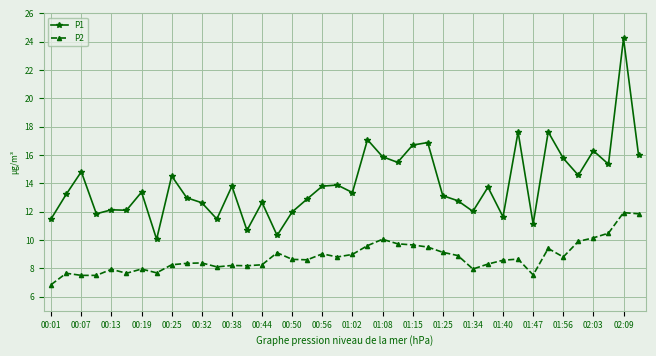

True or false: P1 and P2 cross at least once.

False